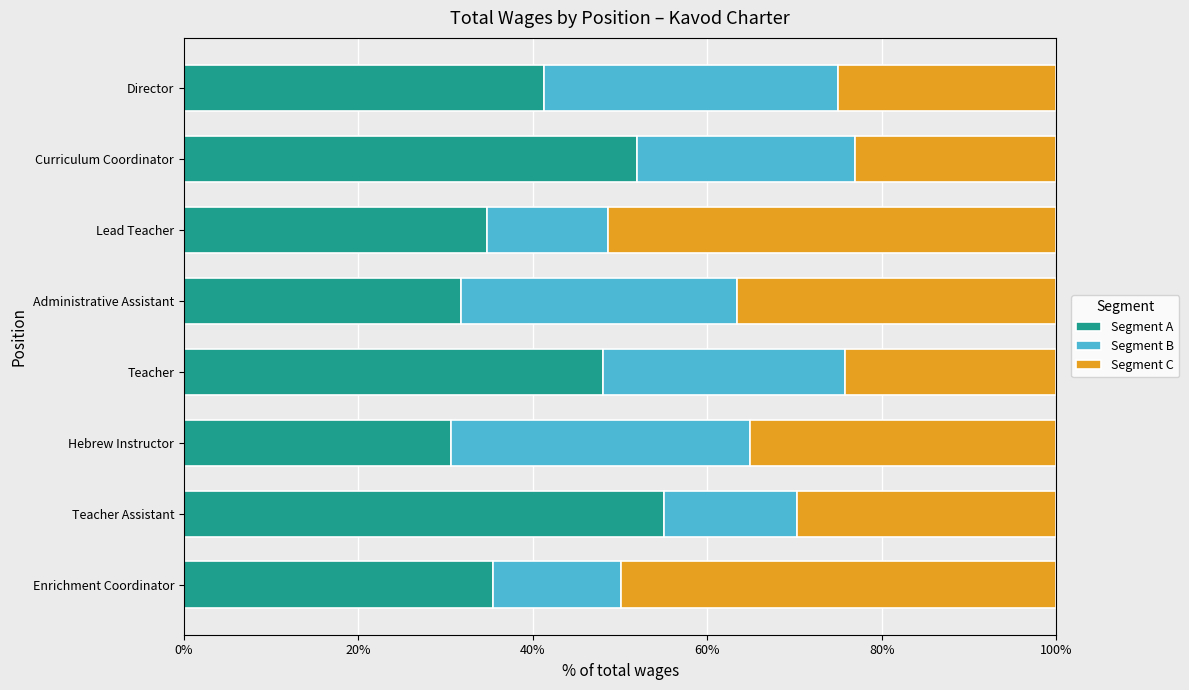

What are all the series names shown in the legend?

Segment A, Segment B, Segment C